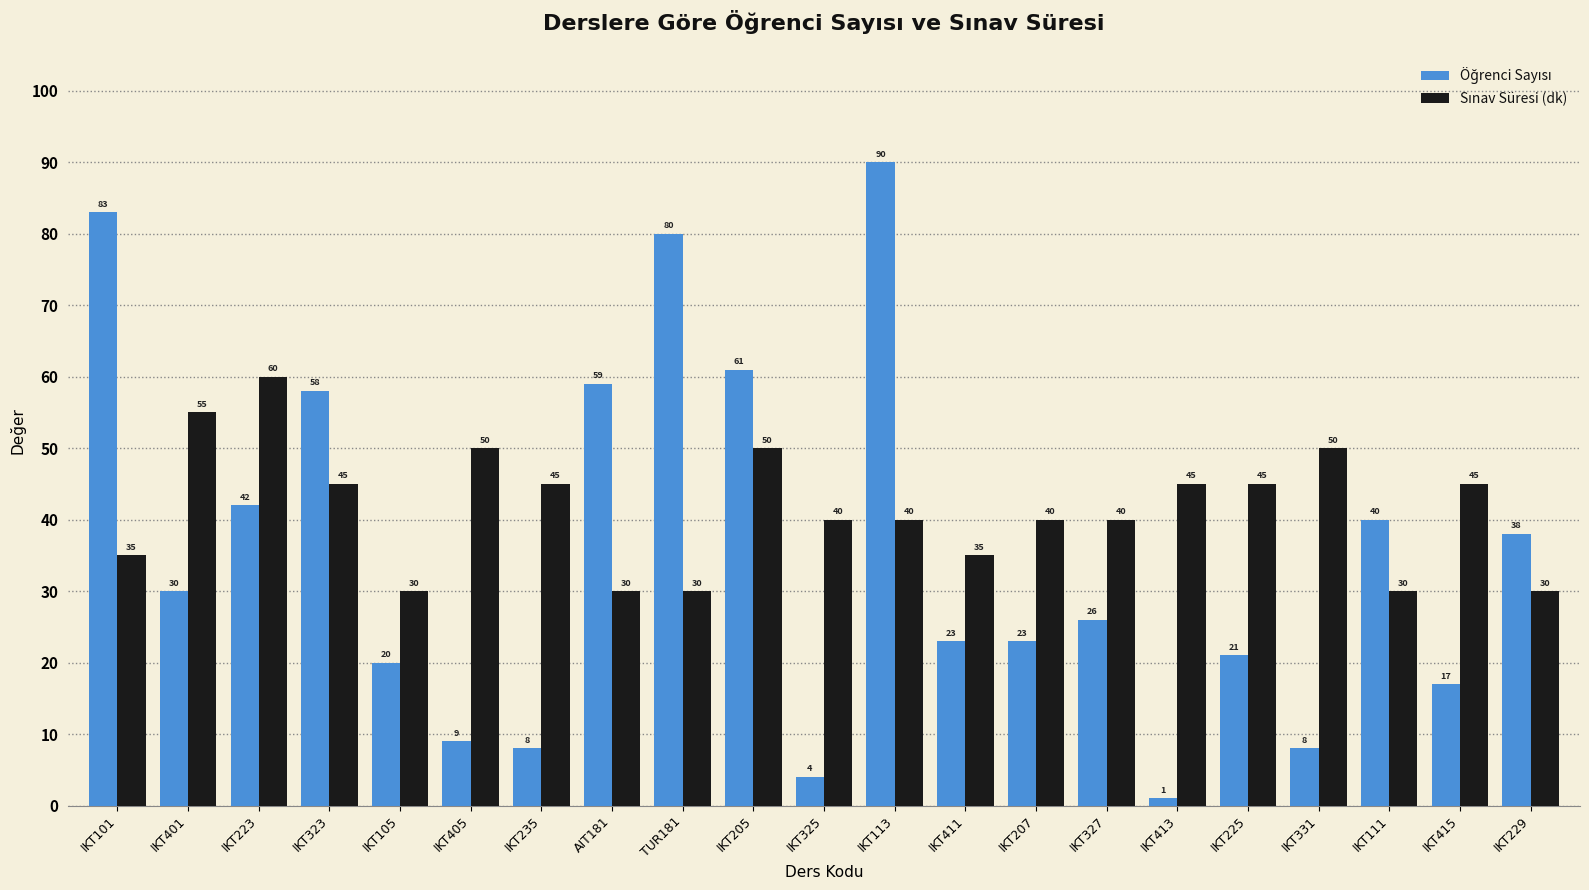

At which category does the chart reach its peak across all series?

IKT113